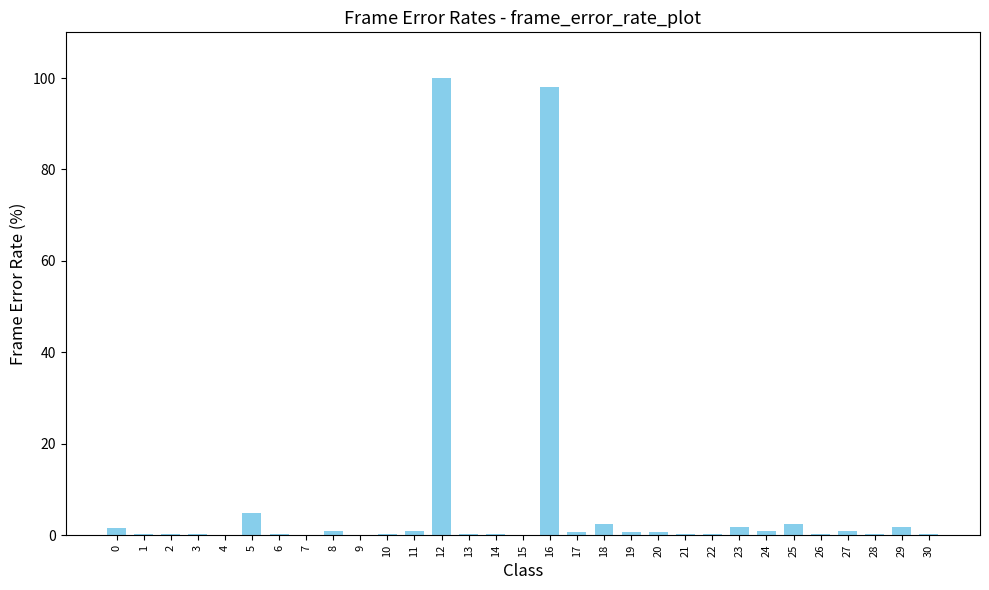

True or false: the data shows 1.8 at 29.

True